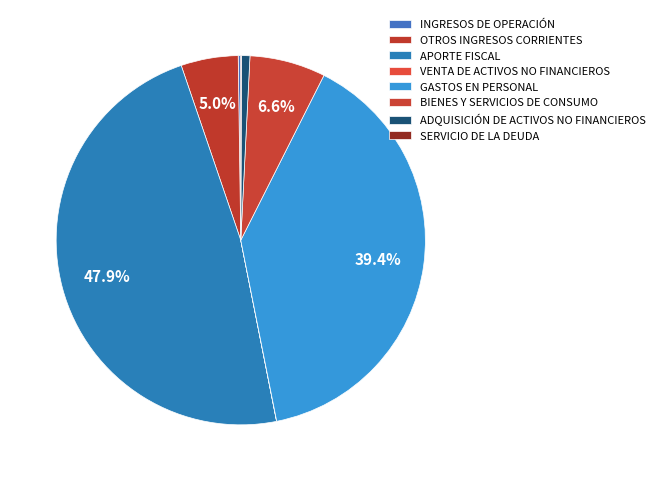

To the nearest percent, what portion does ADQUISICIÓN DE ACTIVOS NO FINANCIEROS represent?

1%